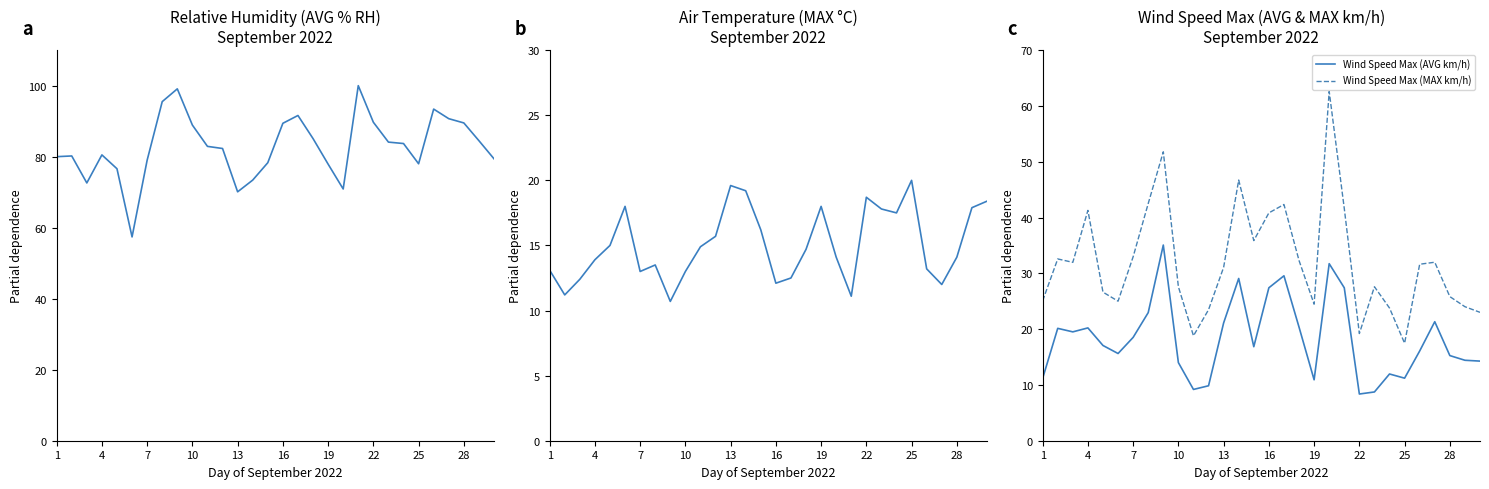

List the series in order of their peak value, highest first.

Relative Humidity (AVG % RH), Wind Speed Max (MAX km/h), Wind Speed Max (AVG km/h), Air Temperature (MAX °C)